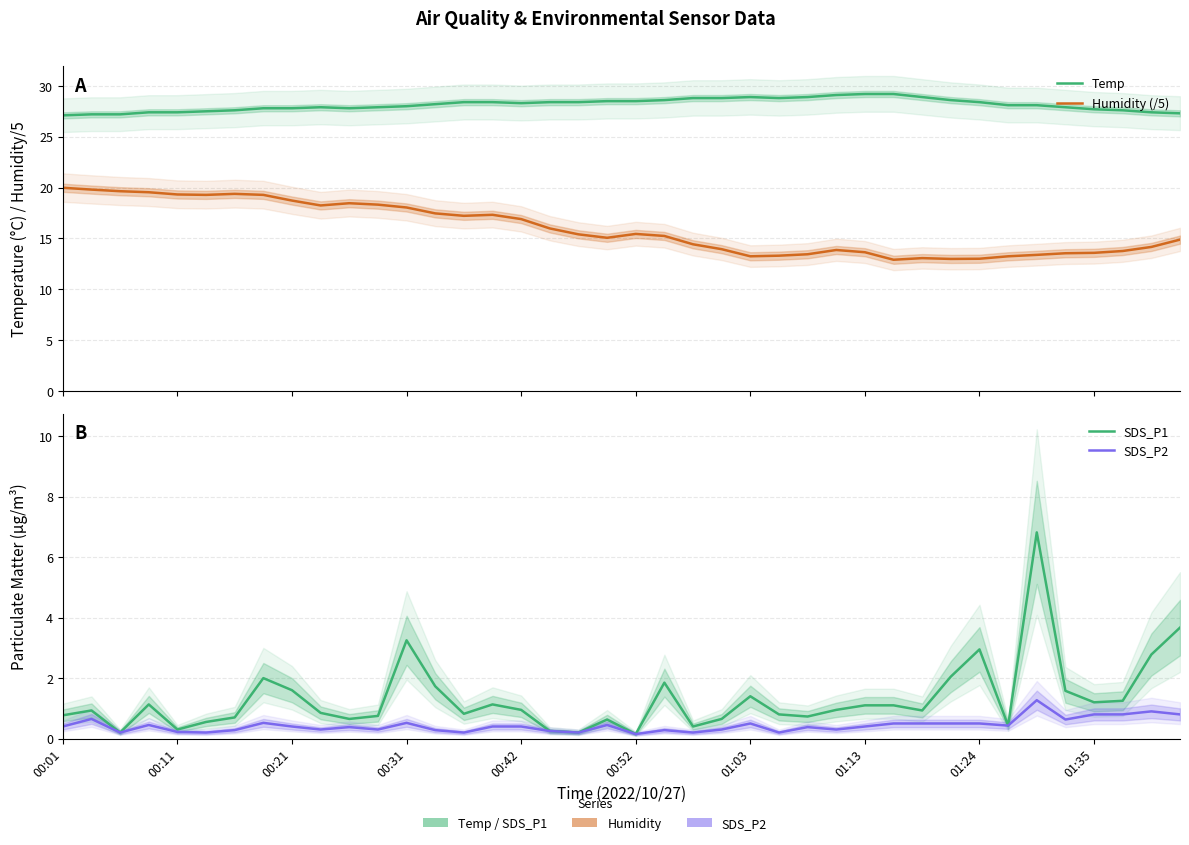

True or false: Temp and SDS_P1 cross at least once.

False